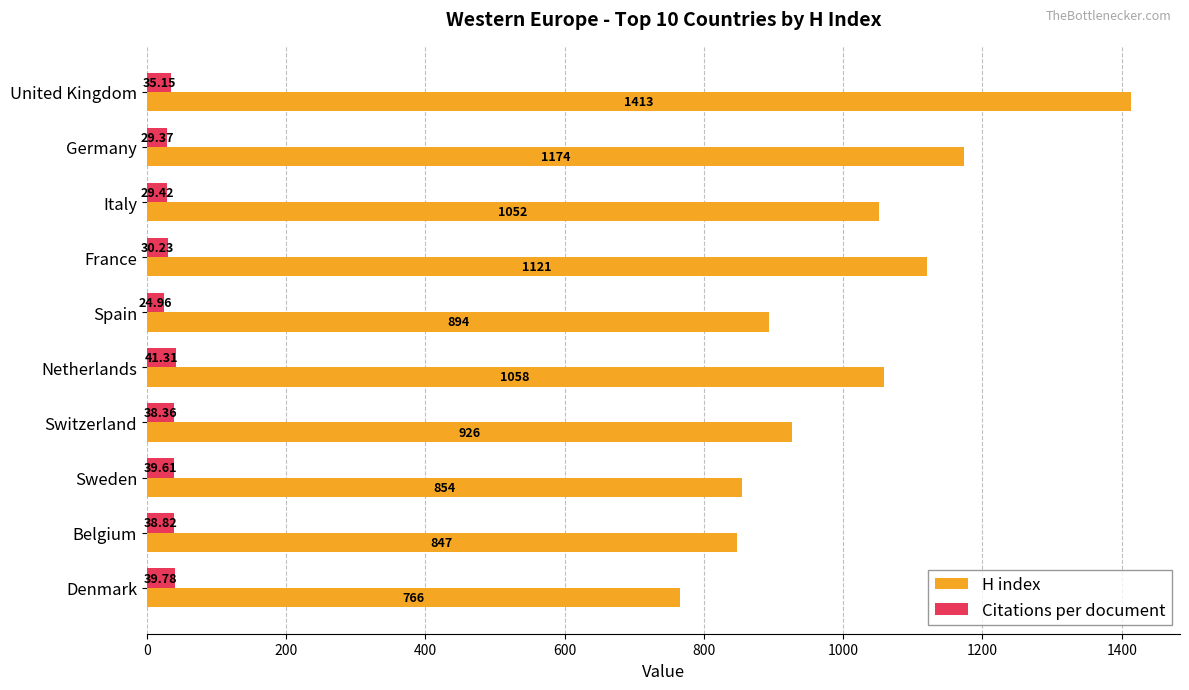

Which series has the largest range (max minus min)?

H index